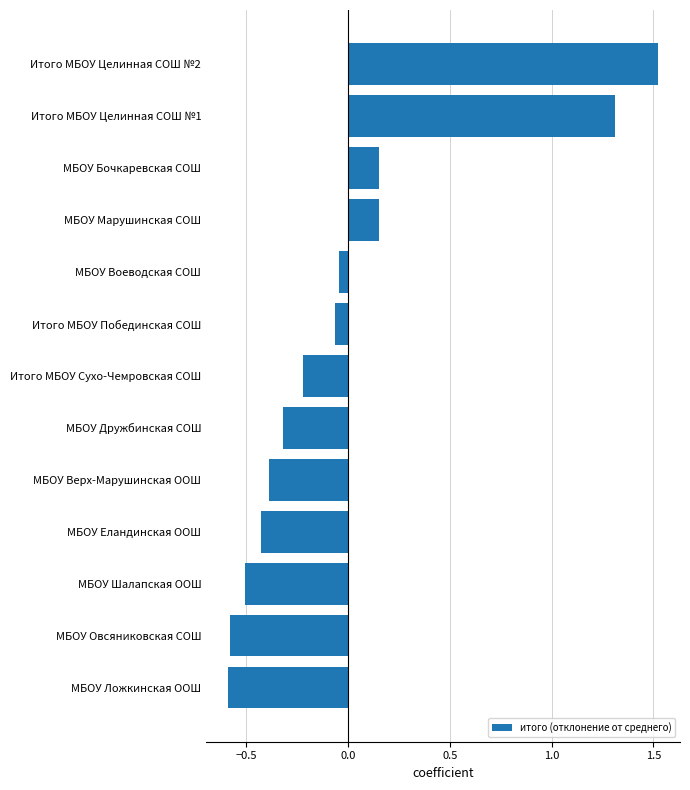

The value at Итого МБОУ Целинная СОШ №1 is 1.9. True or false?

False